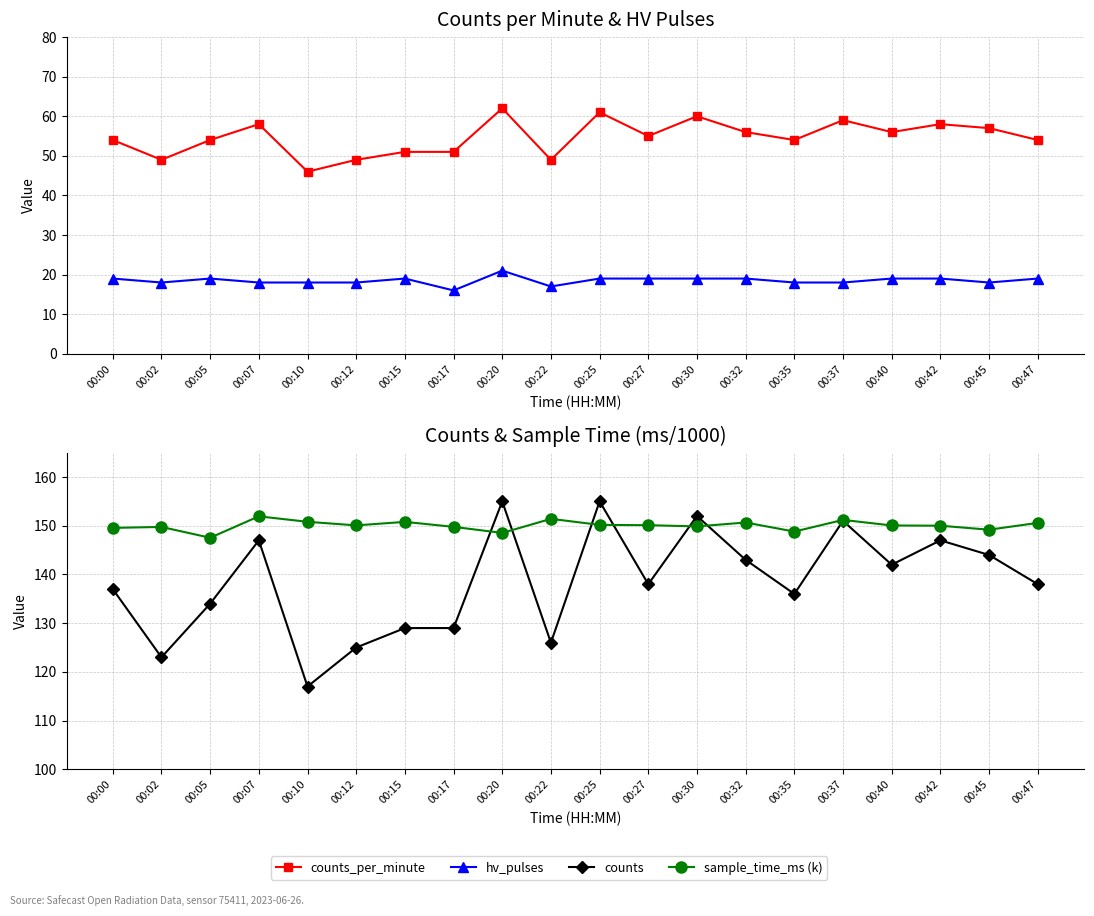

True or false: counts and counts_per_minute intersect in this chart.

False